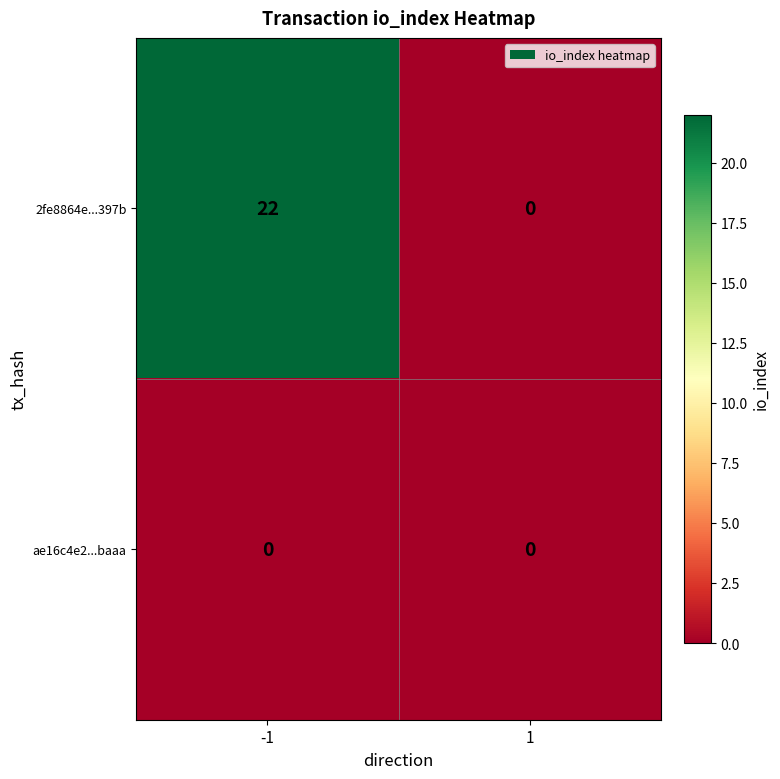

The 2fe8864e...397b series shows -9 at 1. True or false?

False